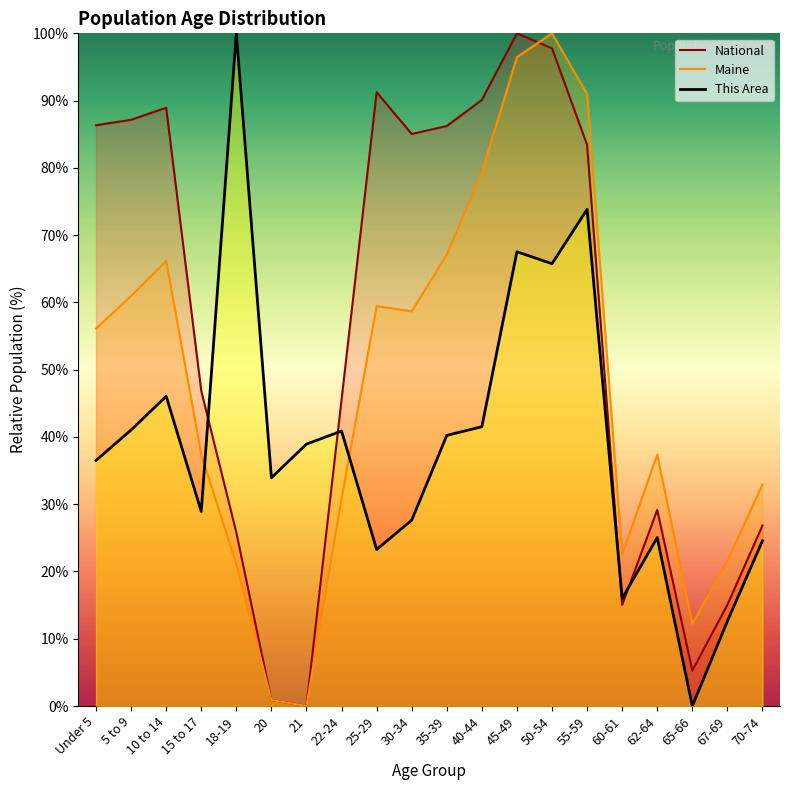

What is the difference between the maximum and minimum values in the This Area series?

100.0